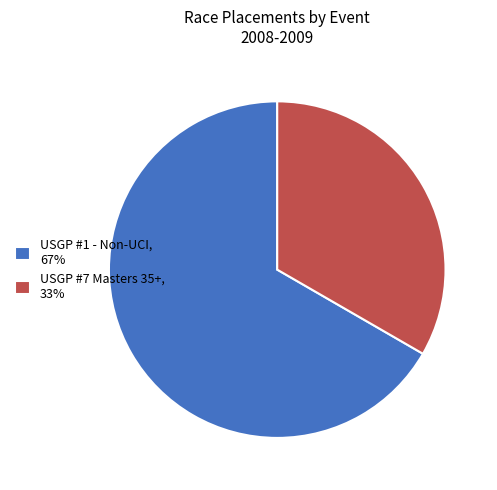

How many segments does this pie chart have?

2